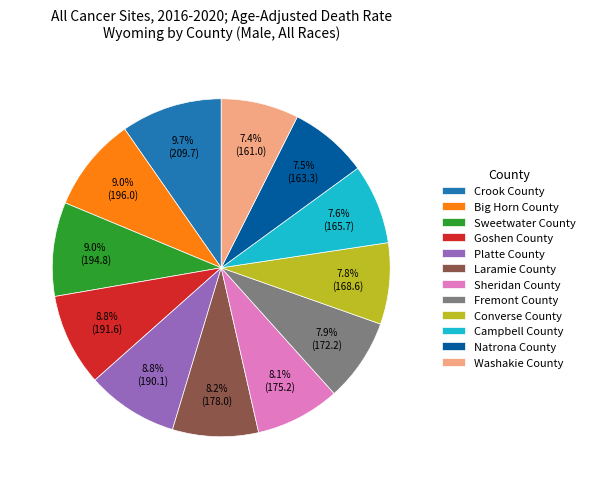

Is it true that Laramie County is 18% of the pie?

False